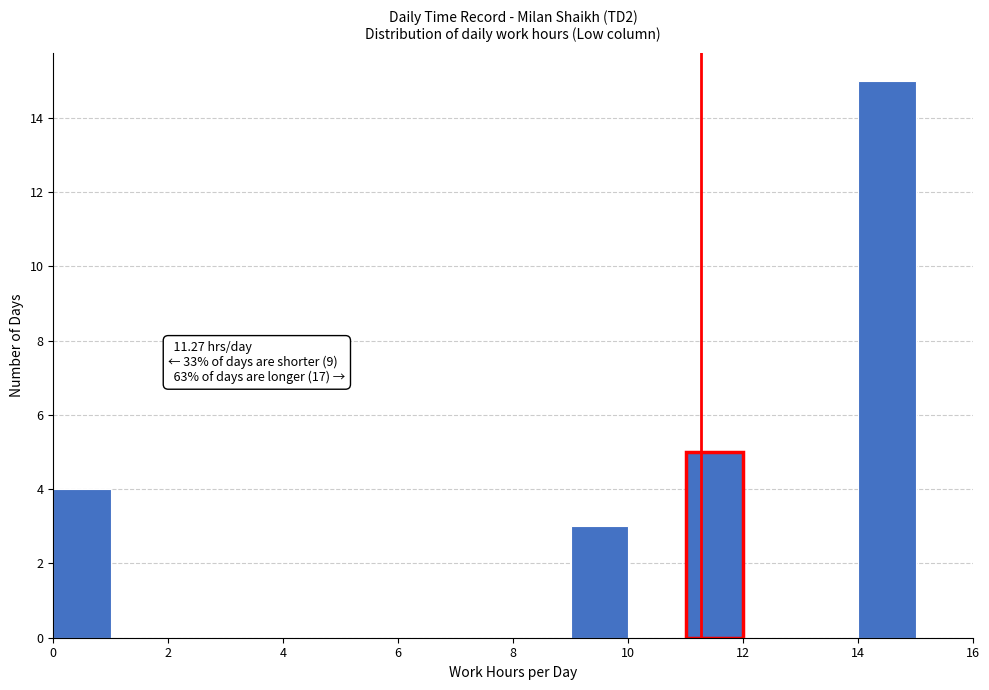

Which range on the x-axis has the tallest bar?

14 to 15